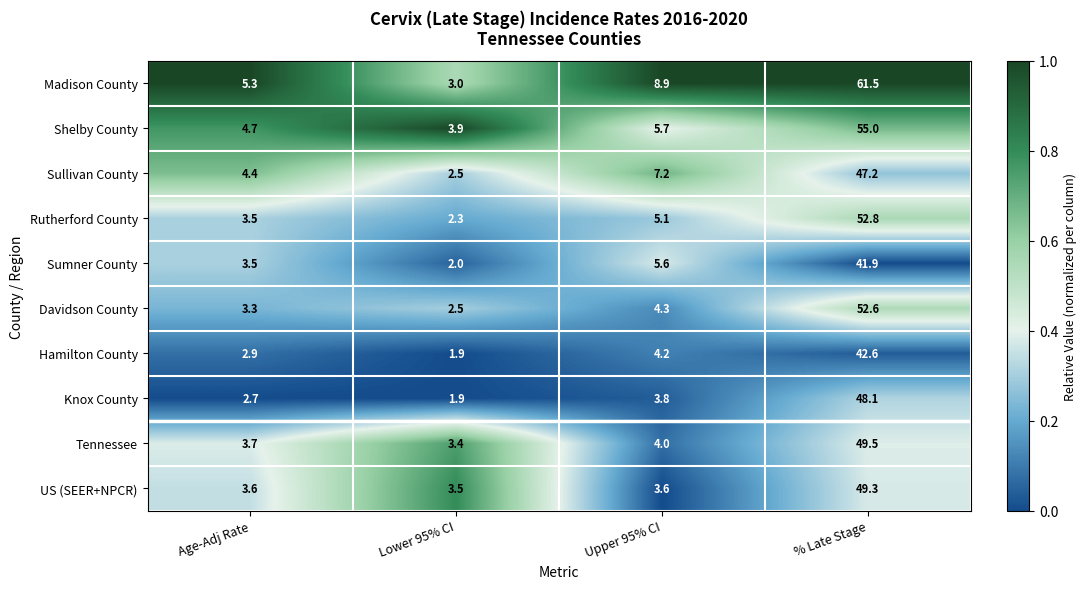

Which series has the largest total across all categories?

Madison County